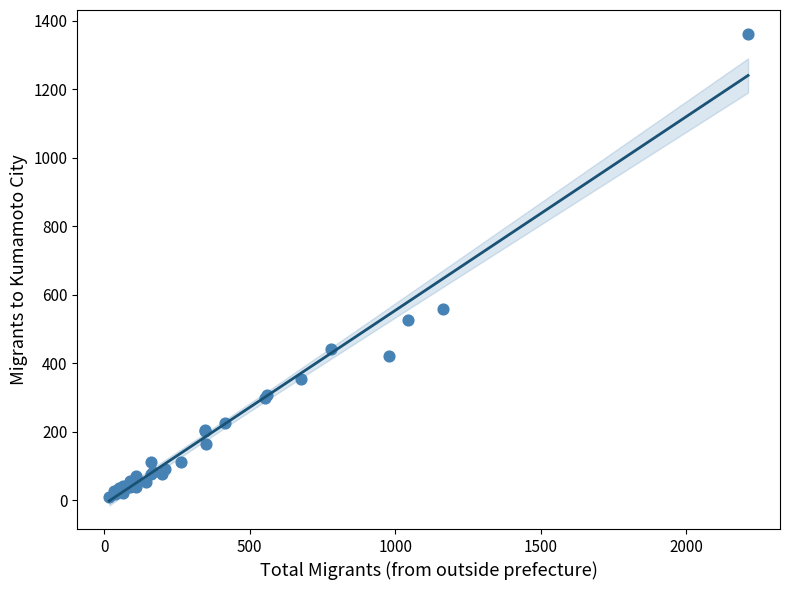

What Y value in the scatter plot is closest to 685?

559